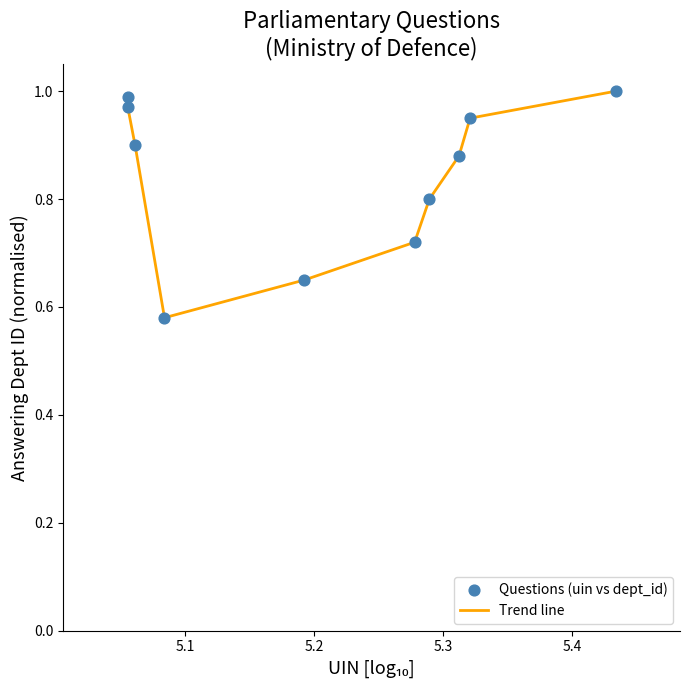

Does the chart have visible grid lines?

No